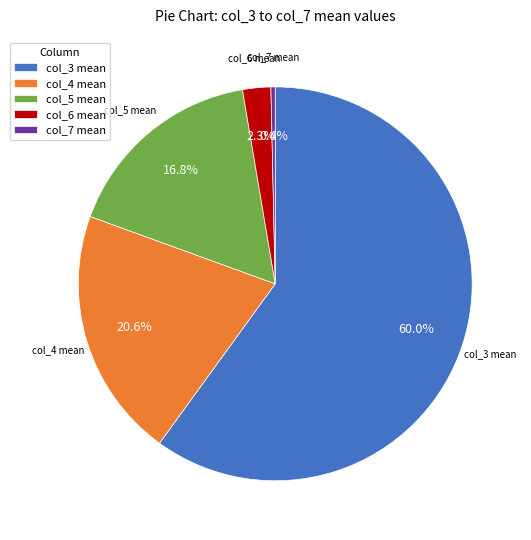

Is col_3 mean the majority of the pie?

Yes